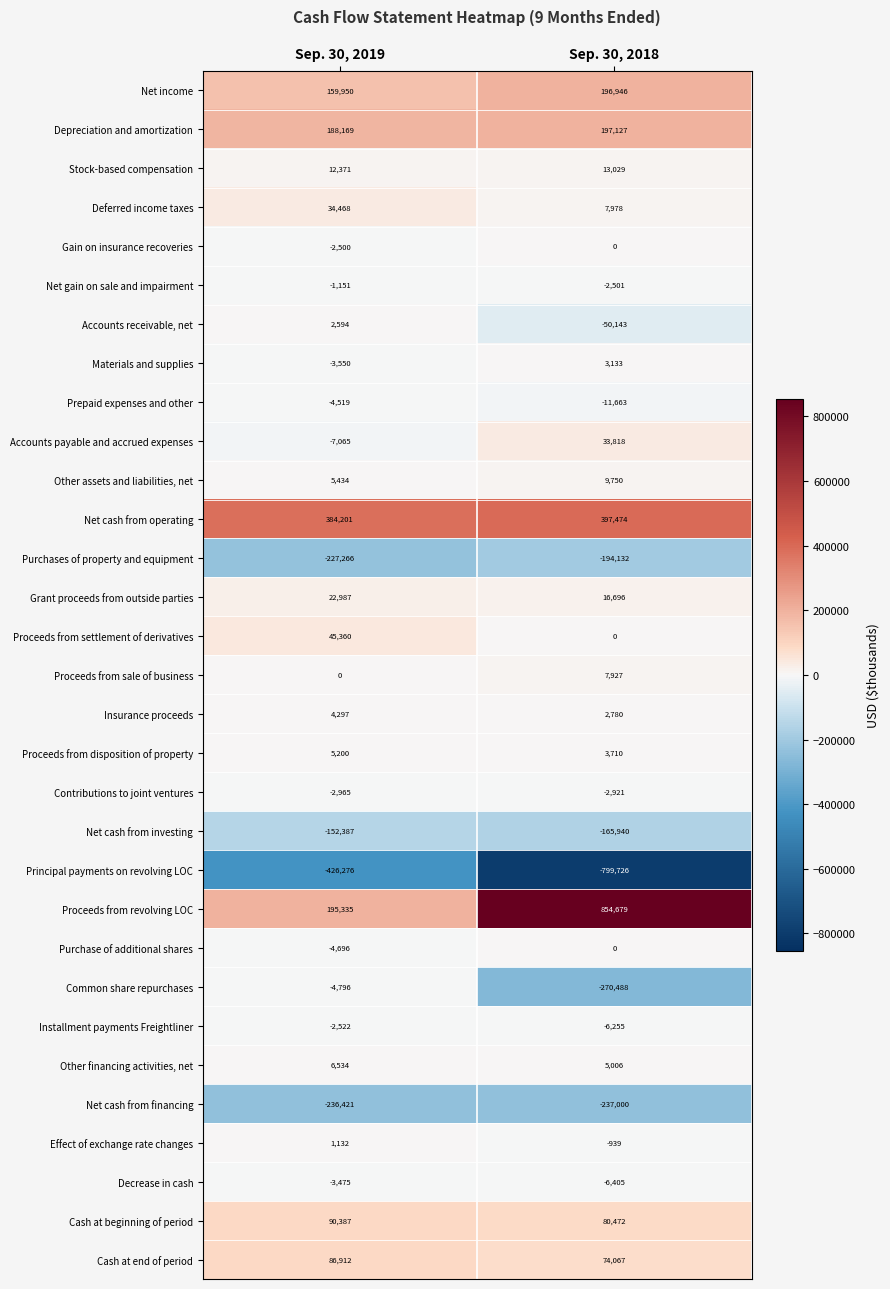

What is the total value across all series at Sep. 30, 2018?

156479